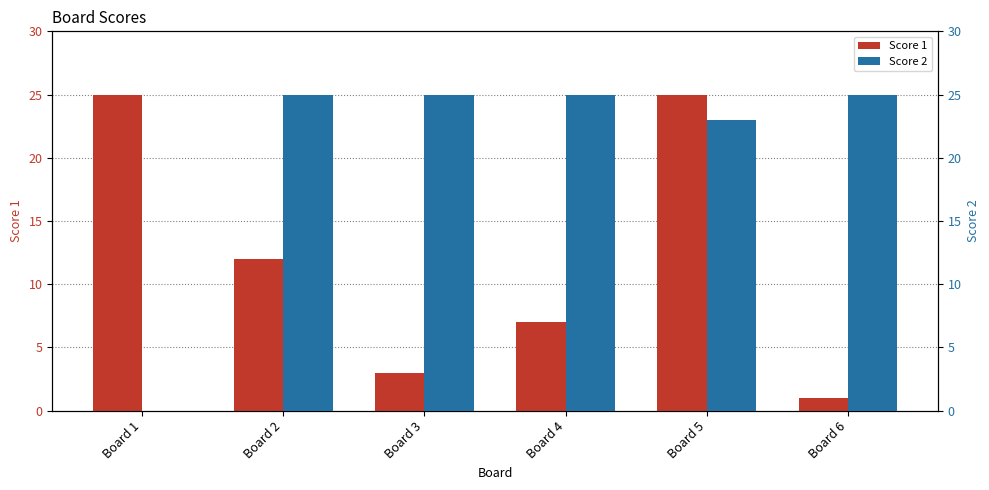

Where does the Score 1 series first go above 12?

Board 1